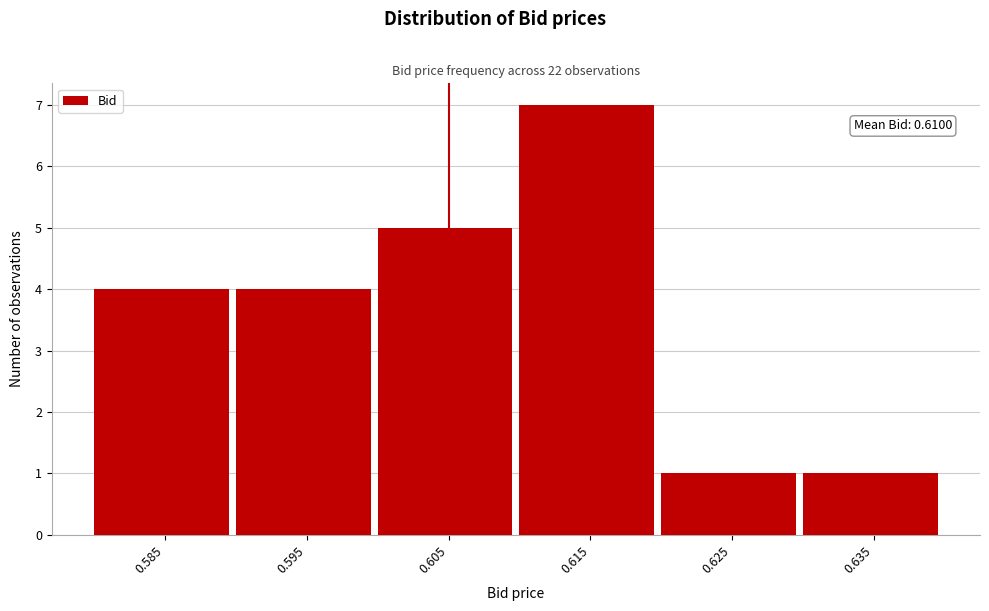

Reading left to right, transcribe all the data shown in this chart.

0.585=4	0.595=4	0.605=5	0.615=7	0.625=1	0.635=1